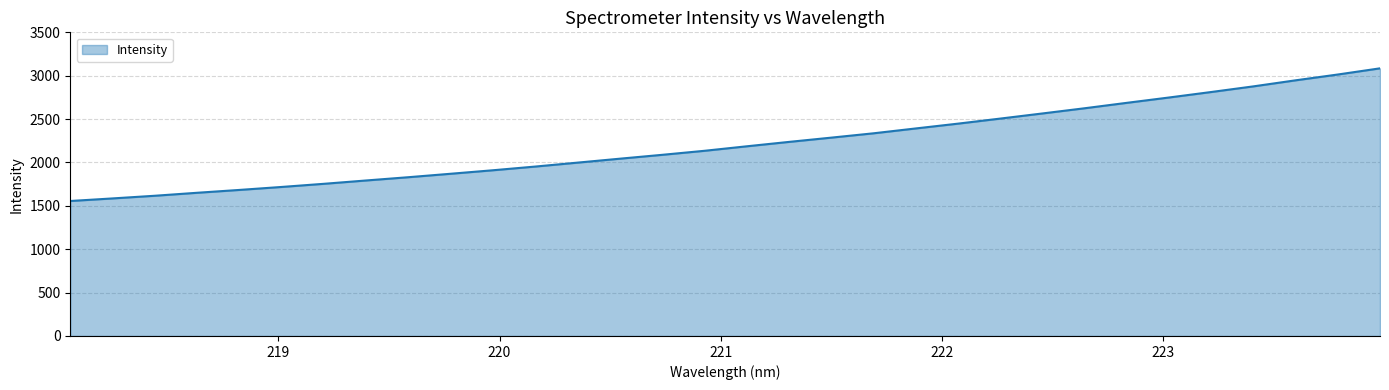

What is the greatest value displayed?

3085.0